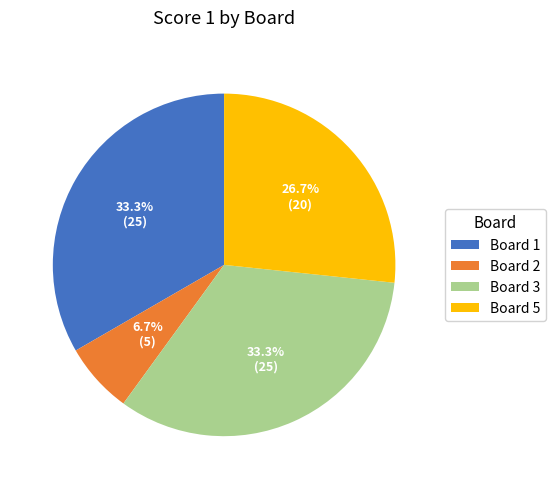

To the nearest percent, what is the average slice percentage?

25%